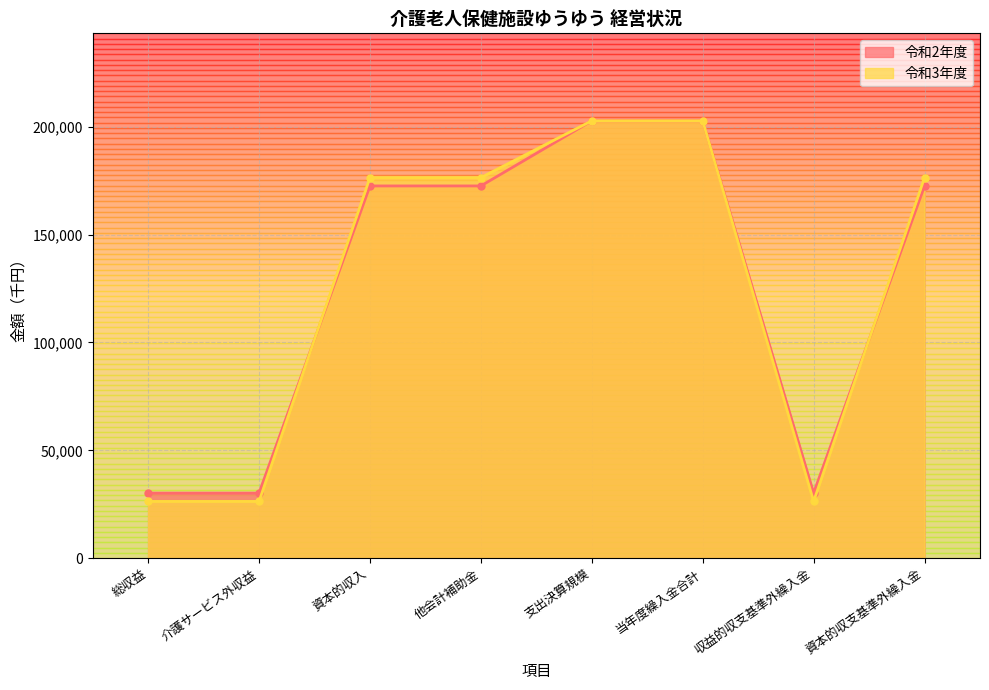

How many 令和3年度 values are between 26323 and 202766?

8